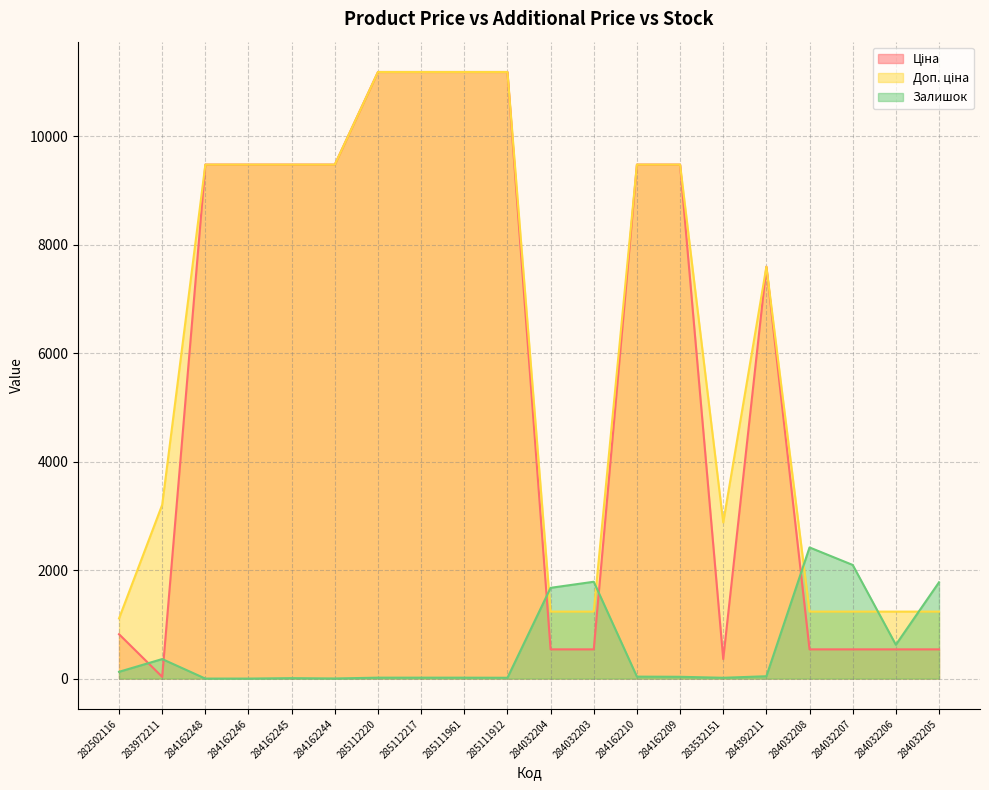

Which series has the widest spread of values?

Ціна